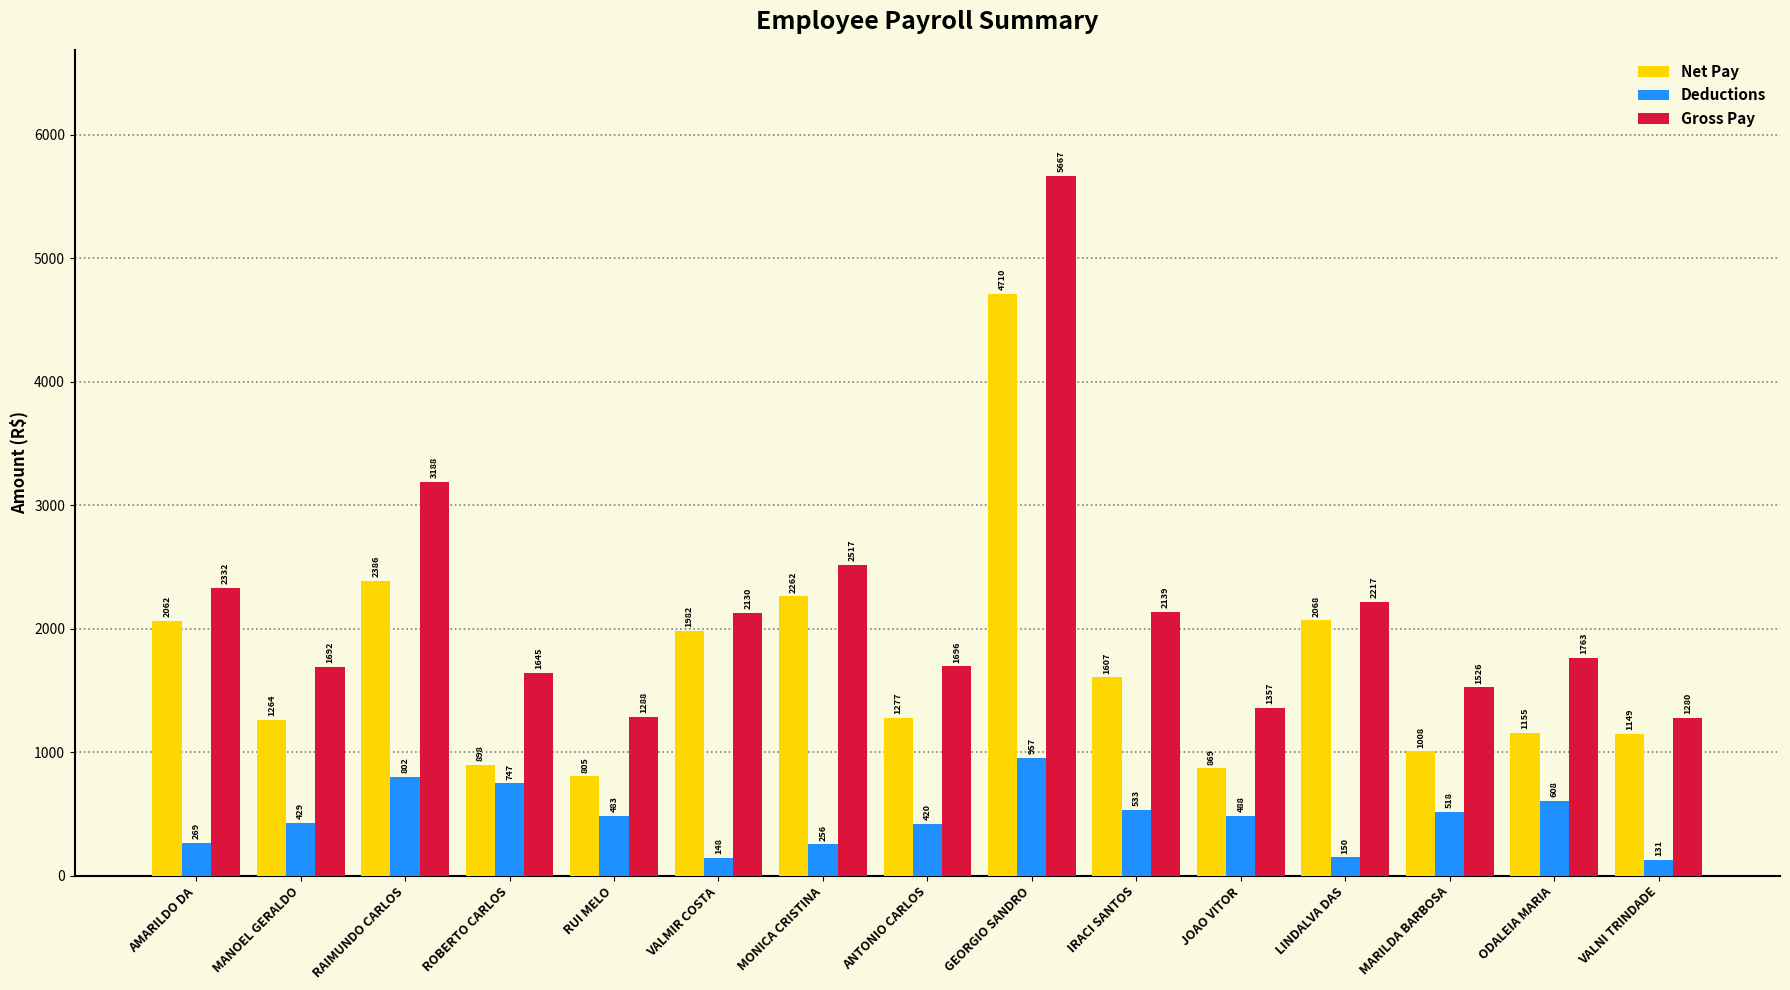

How many data points in Gross Pay are above 1763?

8